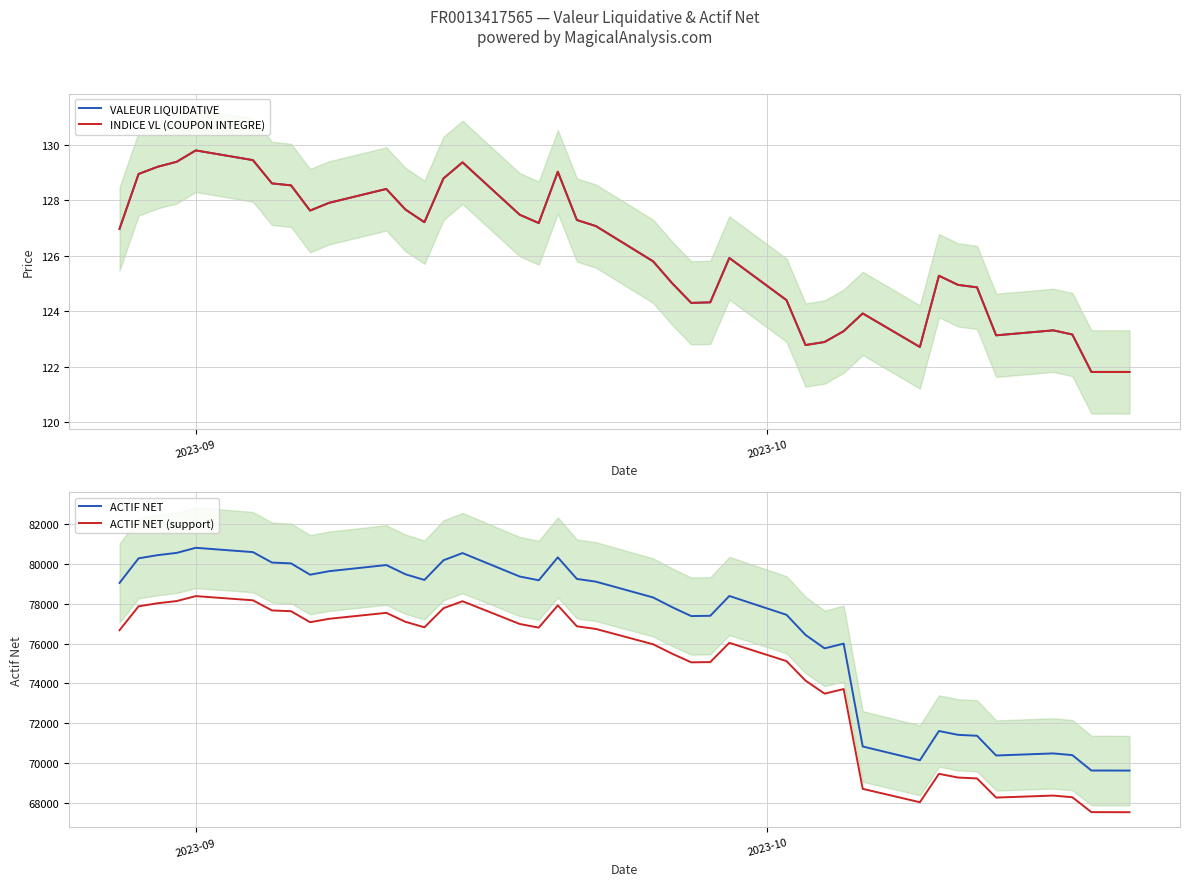

What is the sum of all INDICE VL (COUPON INTEGRE) values?

5041.4